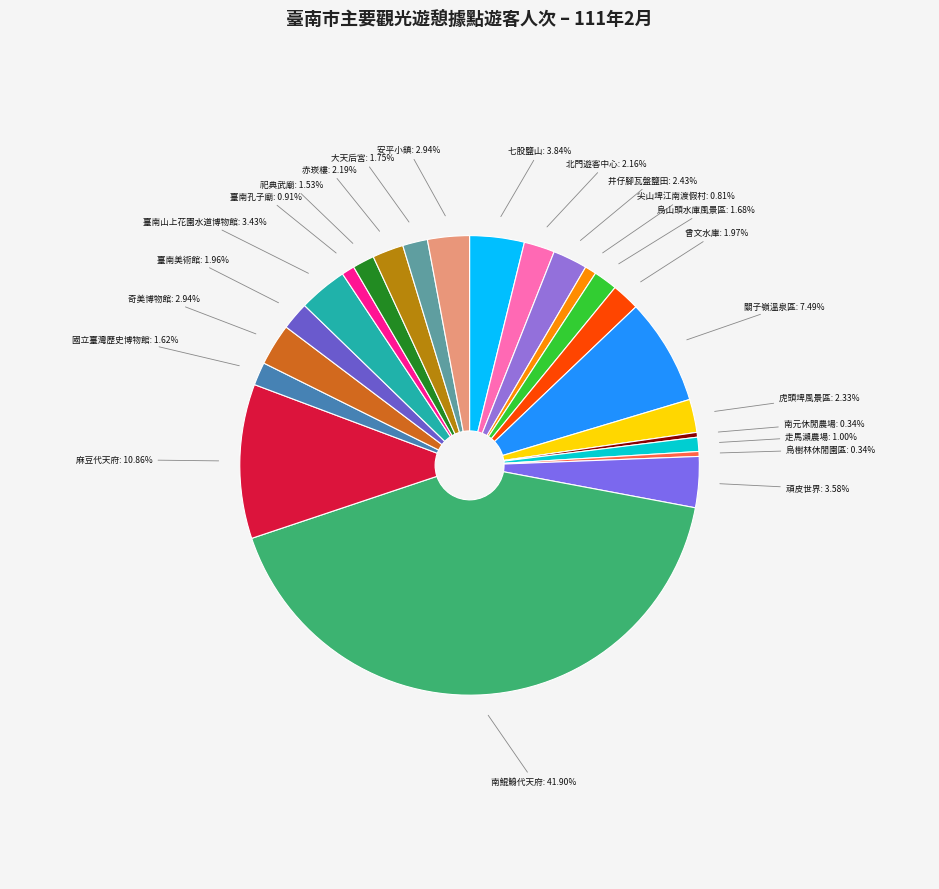

Is 赤崁樓: 2.19% the majority of the pie?

No